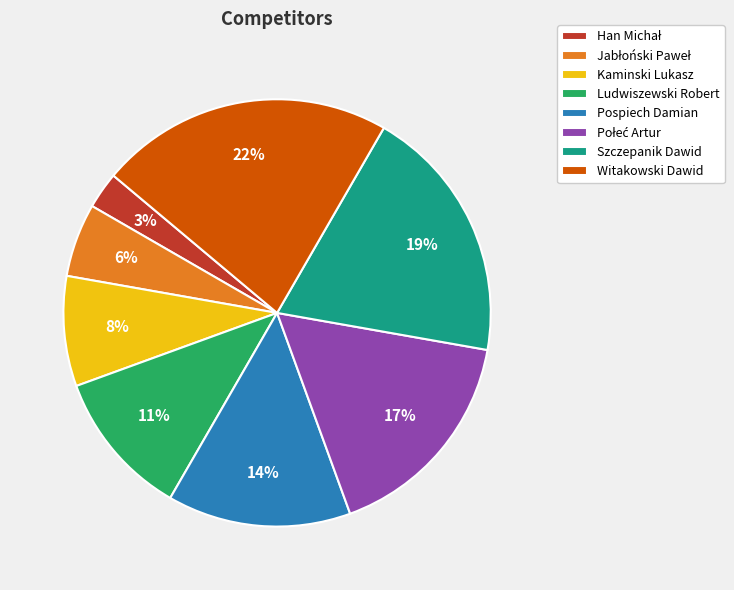

Between Pospiech Damian and Ludwiszewski Robert, which is larger?

Pospiech Damian